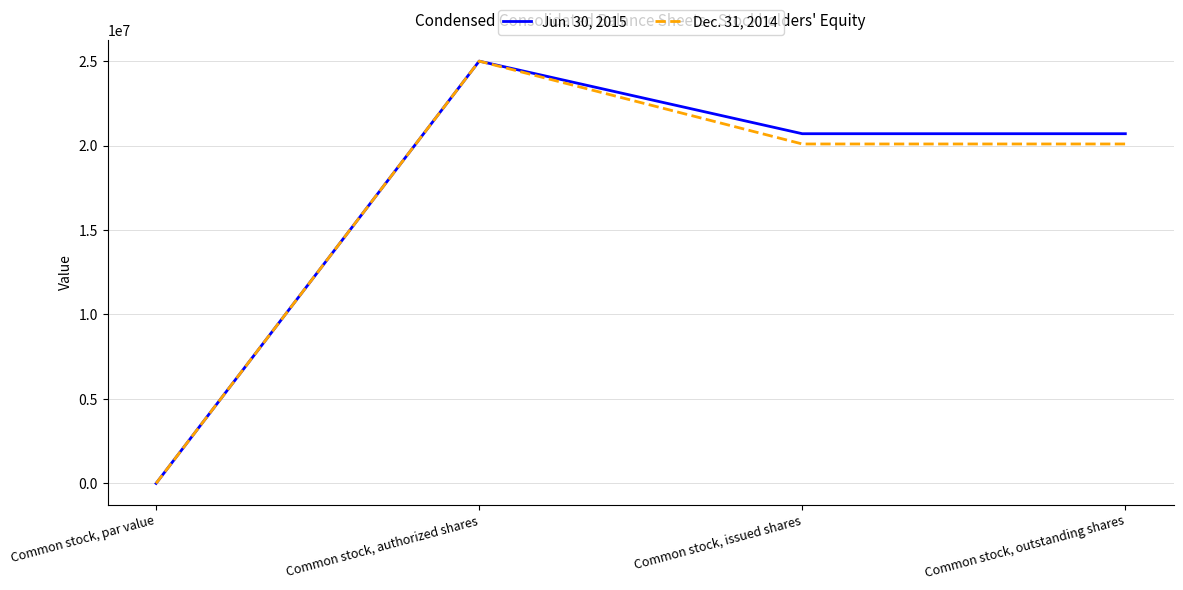

Is the value of Jun. 30, 2015 at Common stock, outstanding shares greater than the value of Dec. 31, 2014 at Common stock, authorized shares?

No